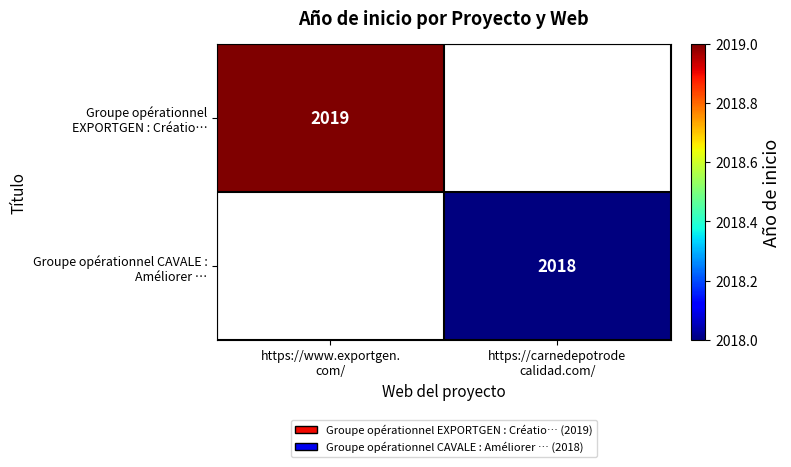

What is the sum of all Groupe opérationnel EXPORTGEN : Créatio… values?

2019